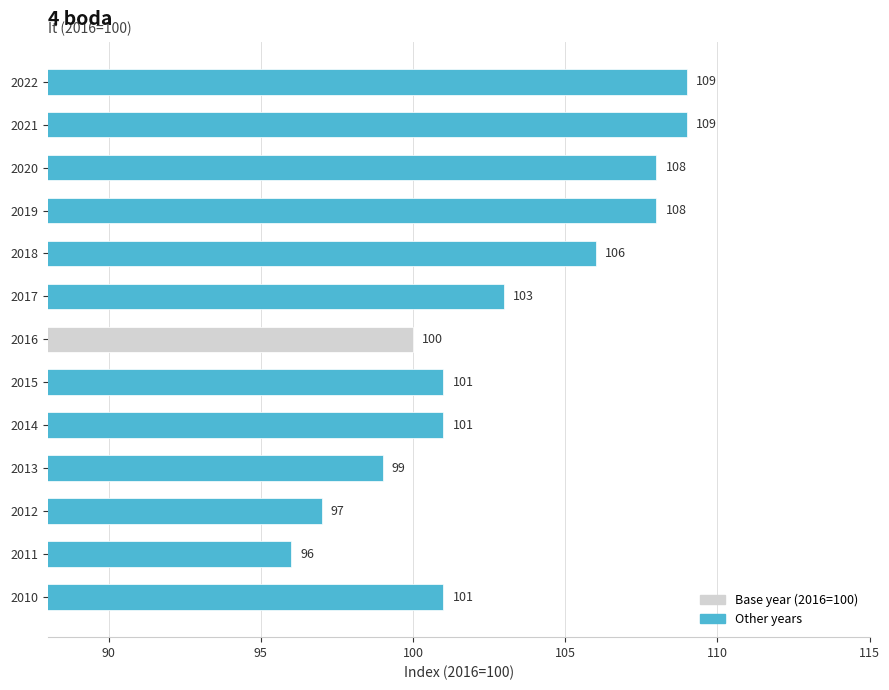

What is the minimum value shown in the chart?

96